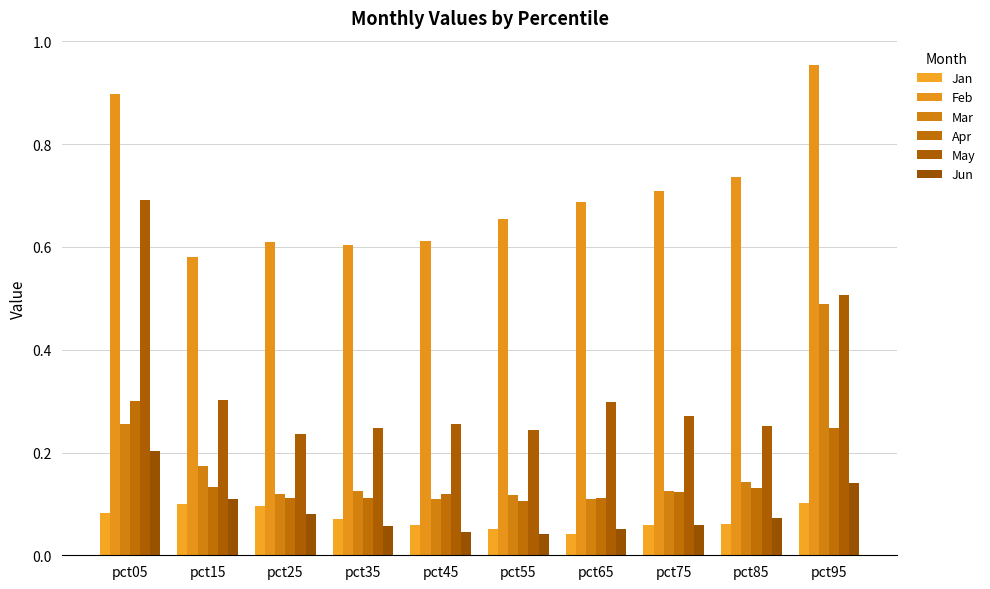

How many series are shown in this chart?

6